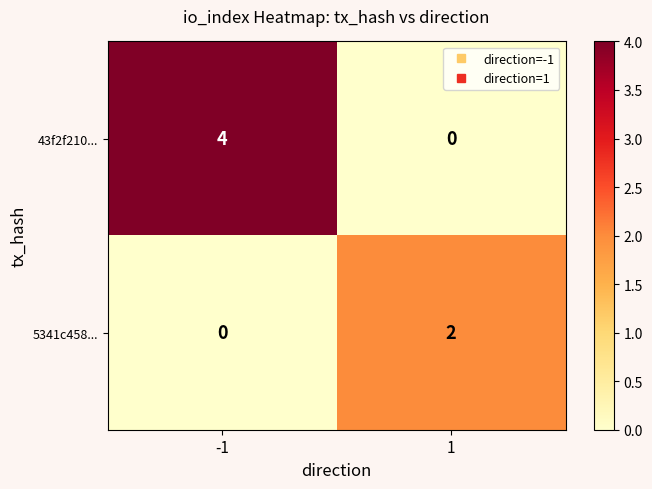

What is the difference between the maximum and minimum values in the 43f2f210... series?

4